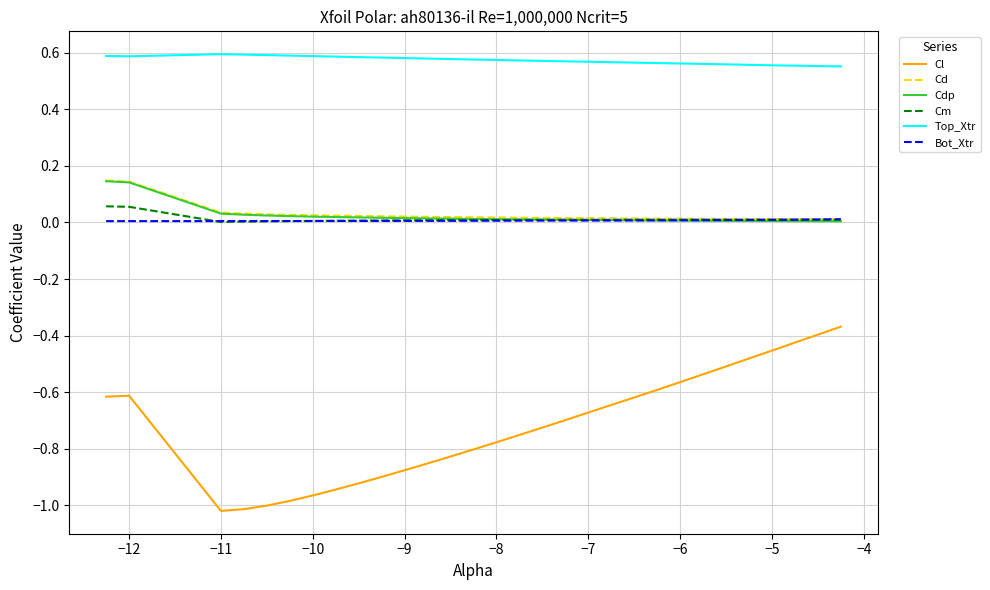

What is the sum of all Cl values?

-21.5